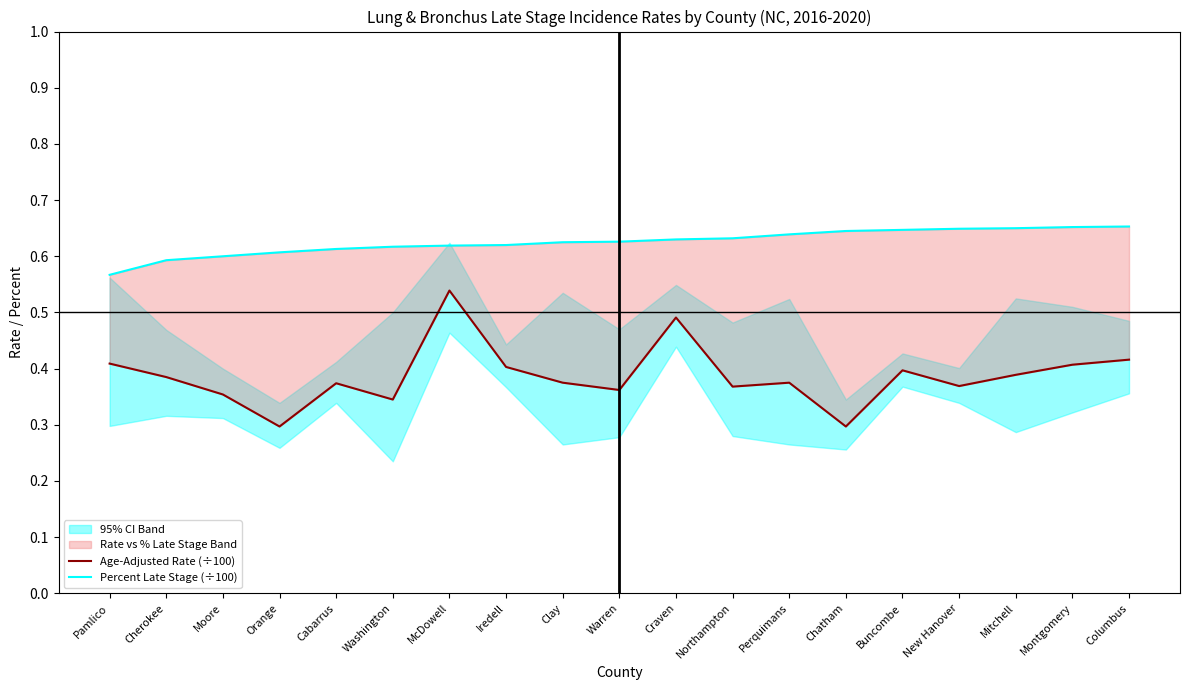

Rank the series by their average value, from lowest to highest.

Age-Adjusted Rate (÷100), Percent Late Stage (÷100)